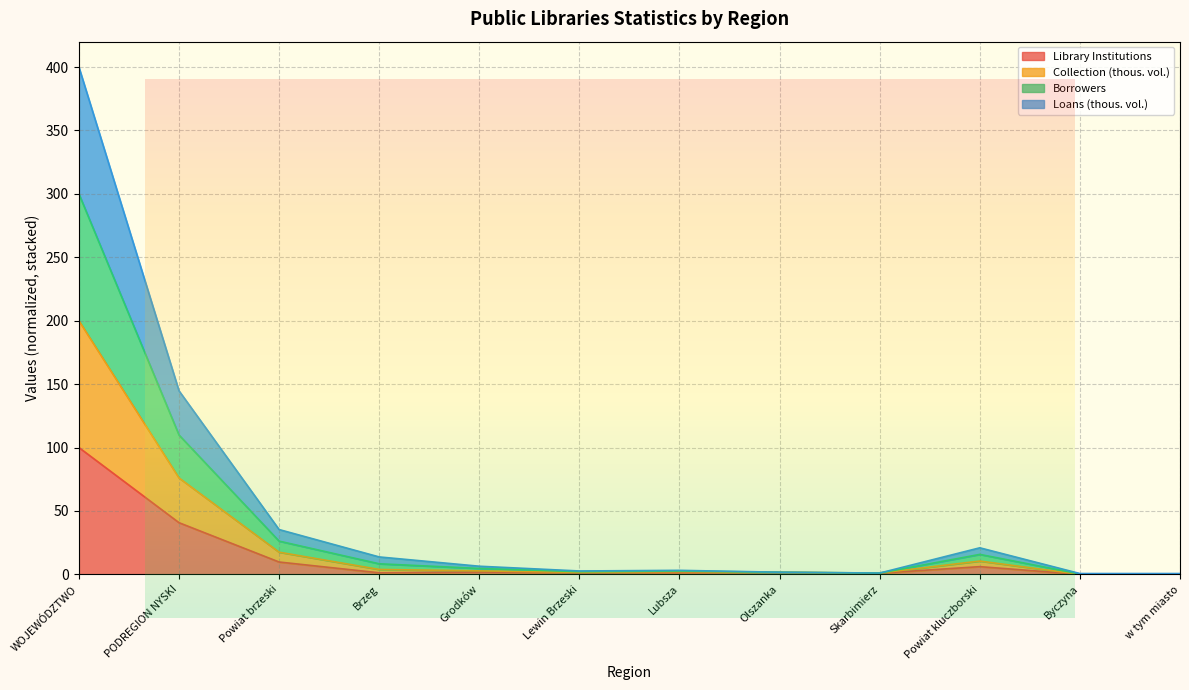

How many lines are shown in the chart?

4